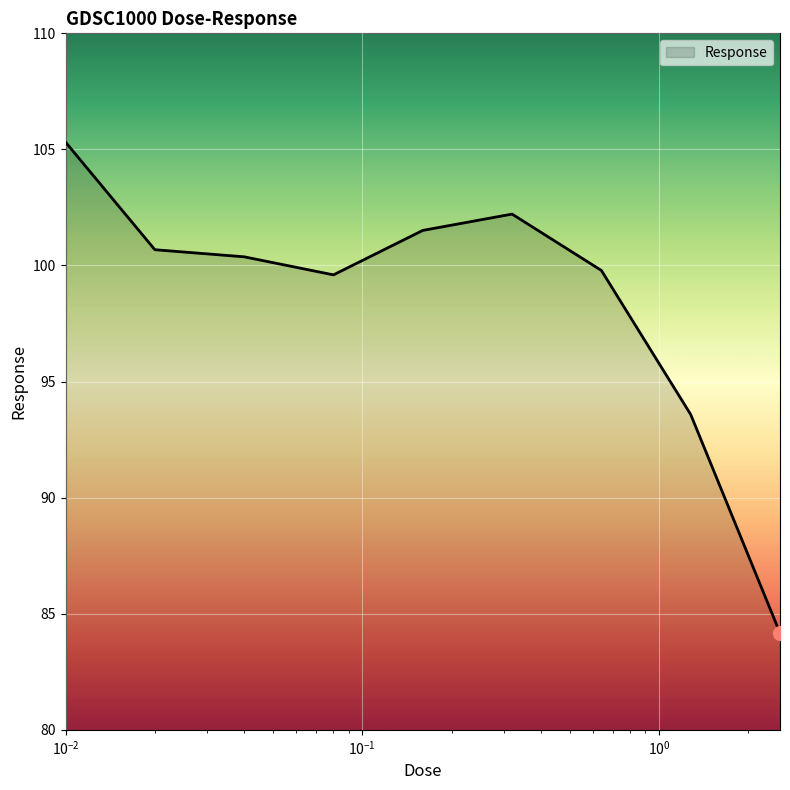

What is the difference between the maximum and minimum values?

21.1